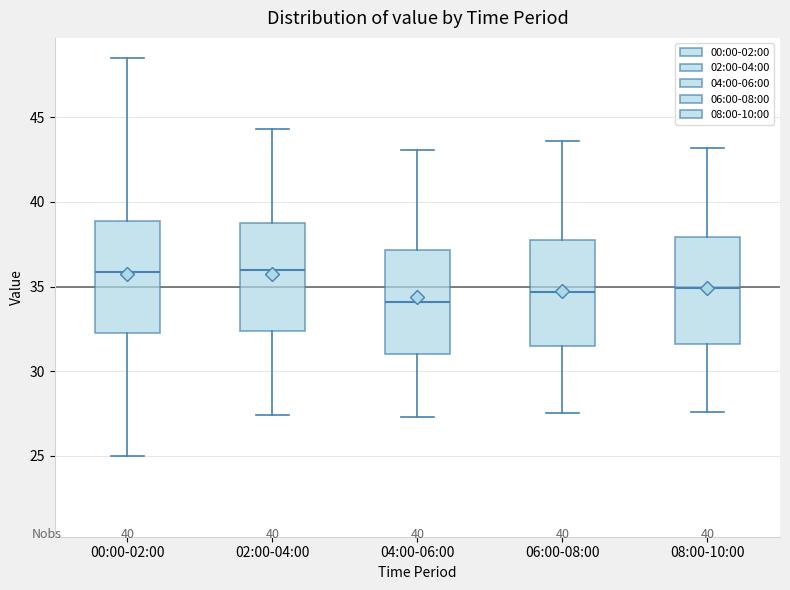

Reading left to right, read every box against the y-axis: the position of its median line, the range the box covers, and the ends of its whiskers. The values are not printed on the chart, so give them approximately, as read against the axis.

00:00-02:00: median 36.0, box 32.0 to 39.0, whiskers 25.0 to 48.5
02:00-04:00: median 36.0, box 32.5 to 39.0, whiskers 27.5 to 44.5
04:00-06:00: median 34.0, box 31.0 to 37.0, whiskers 27.5 to 43.0
06:00-08:00: median 34.5, box 31.5 to 38.0, whiskers 27.5 to 43.5
08:00-10:00: median 35.0, box 31.5 to 38.0, whiskers 27.5 to 43.0